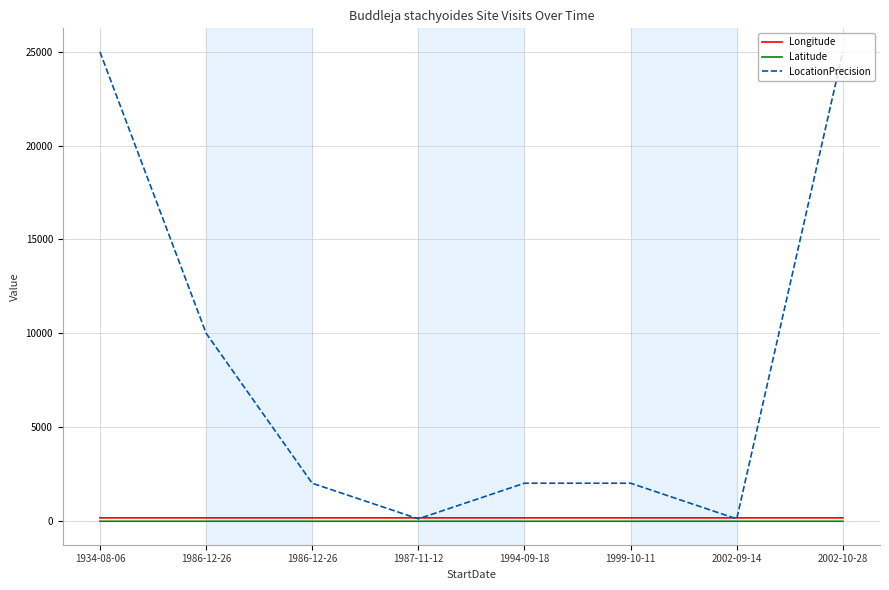

True or false: Latitude and LocationPrecision cross at least once.

False